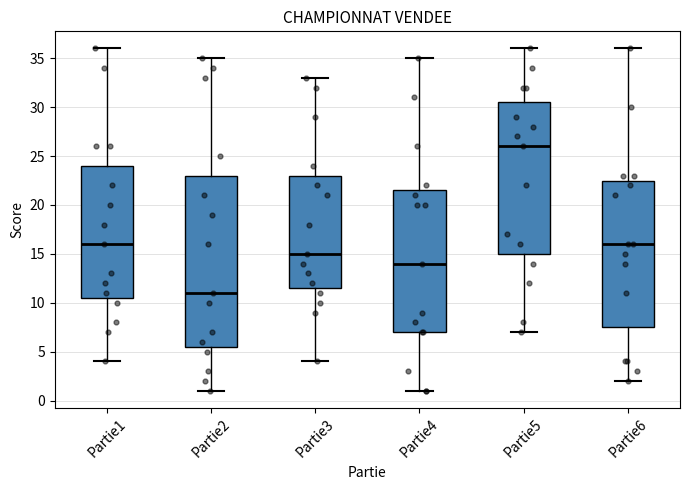

Which box is the tallest, from its lower edge to its upper edge?

Partie2